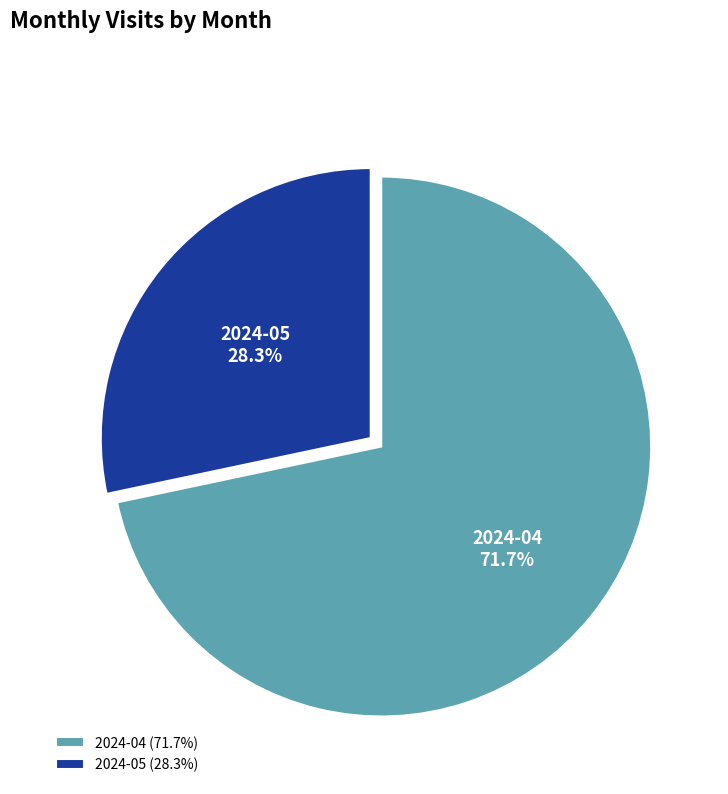

Which slice represents more than half of the pie?

2024-04